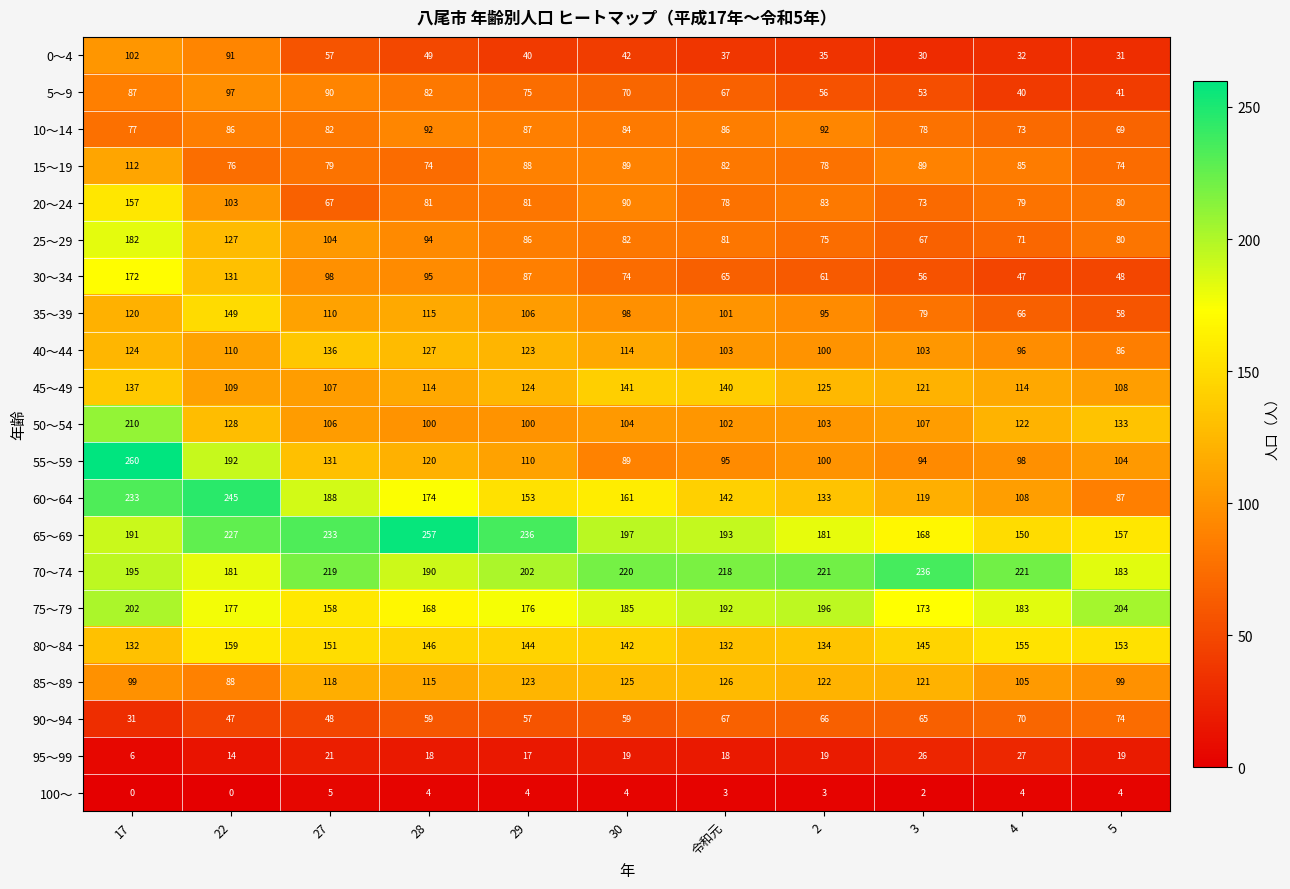

At which category does the chart reach its peak across all series?

17